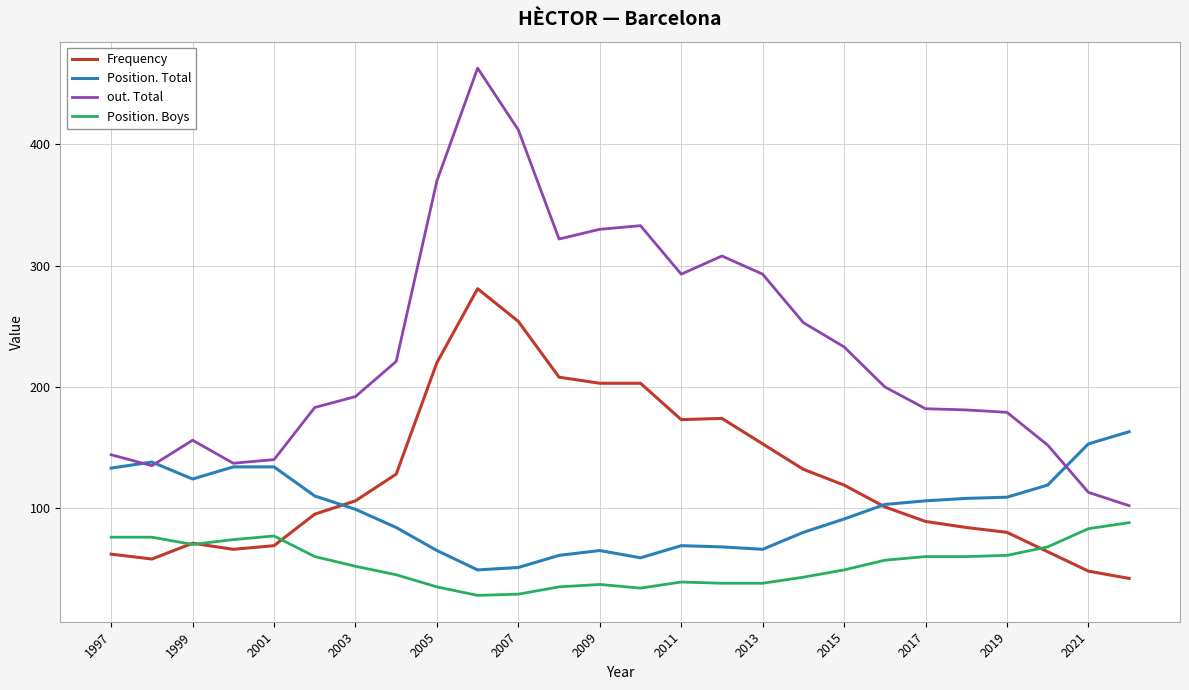

How many lines are shown in the chart?

4